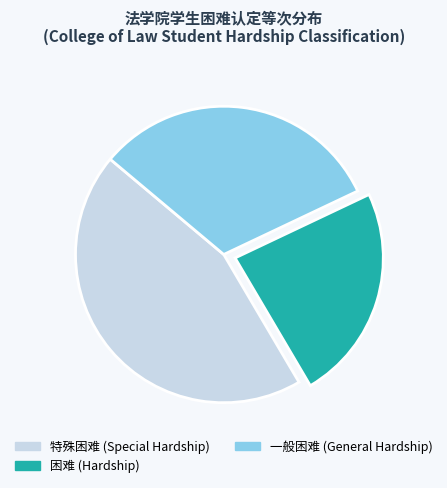

Does 一般困难 represent more than half of the total?

No